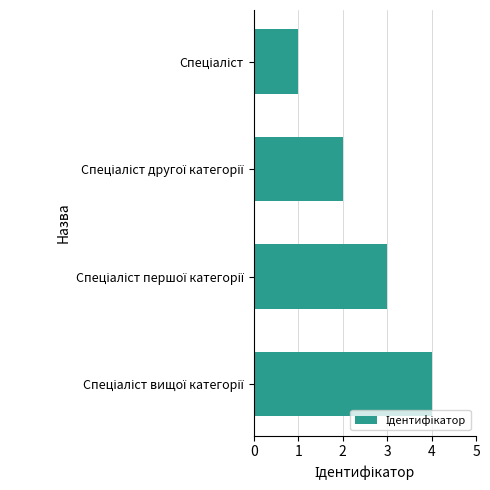

What is the greatest value displayed?

4